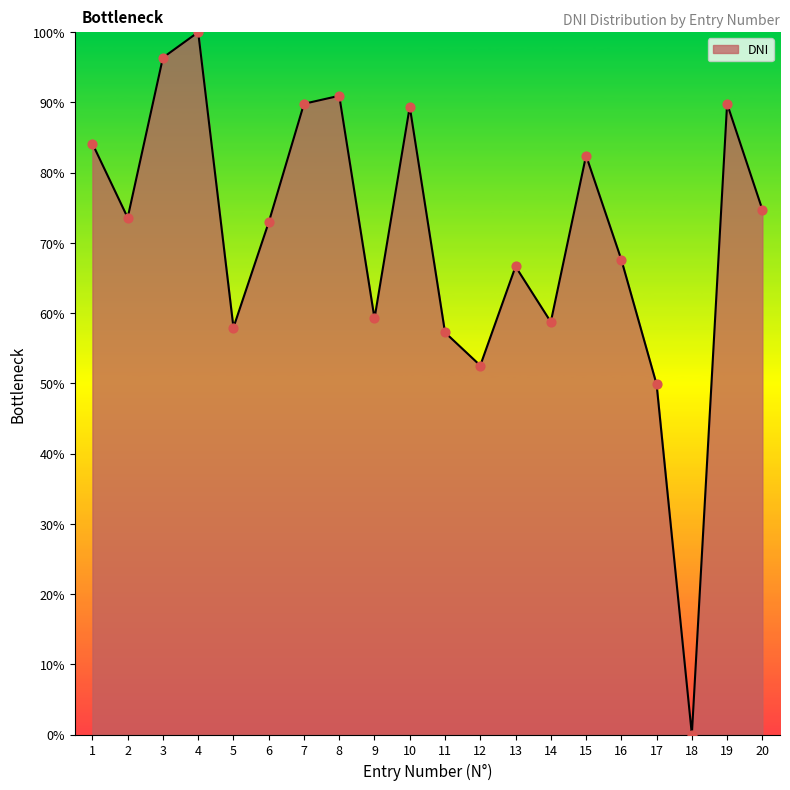

What is the ratio of the value at 14 to the value at 1?

0.7